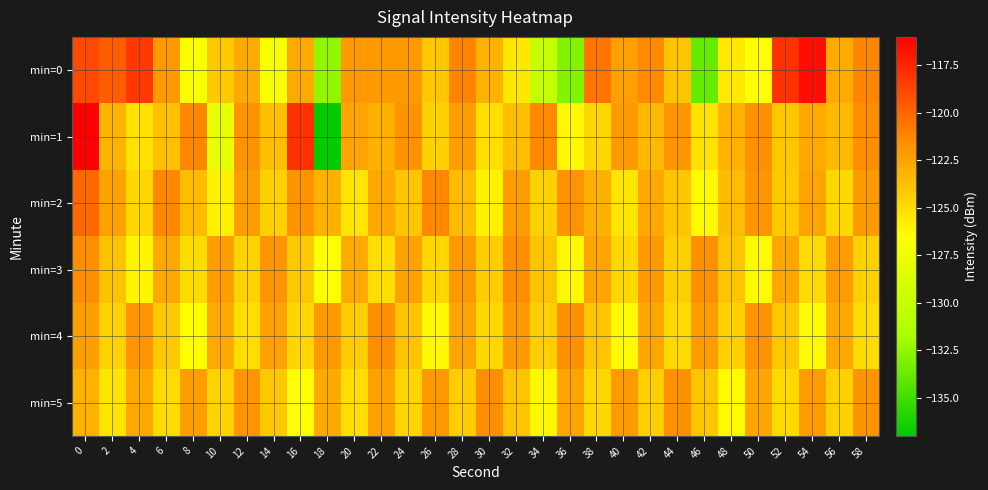

Which series changed the most between 50 and 58?

min=0